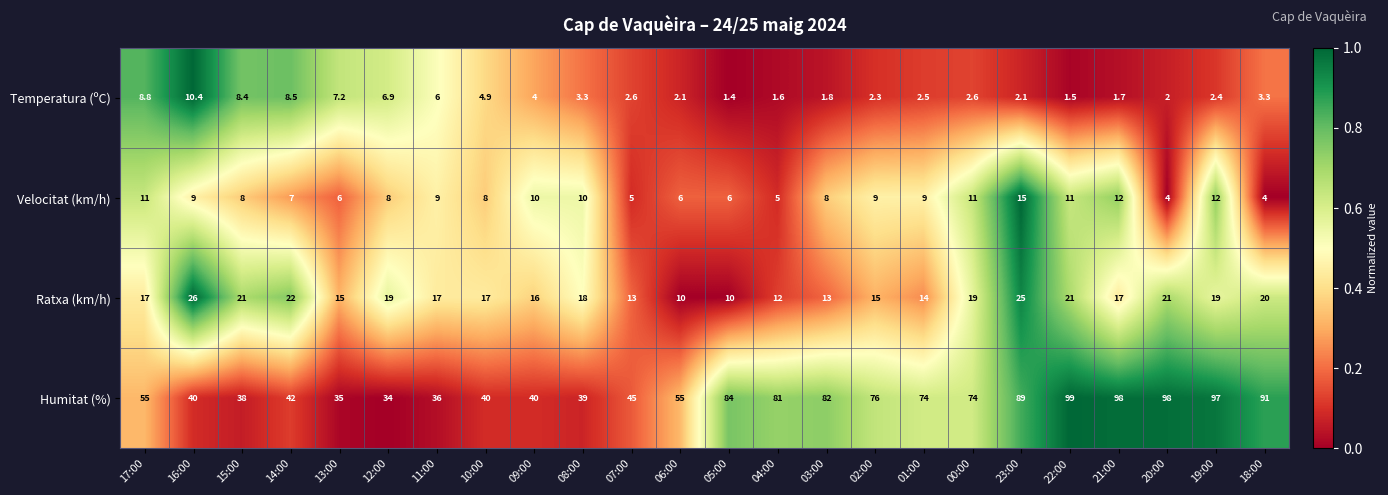

The Ratxa (km/h) series shows 7.2 at 09:00. True or false?

False